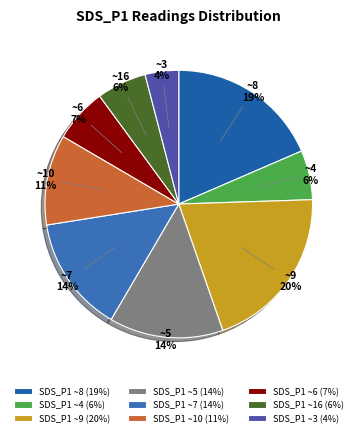

How many segments does this pie chart have?

9